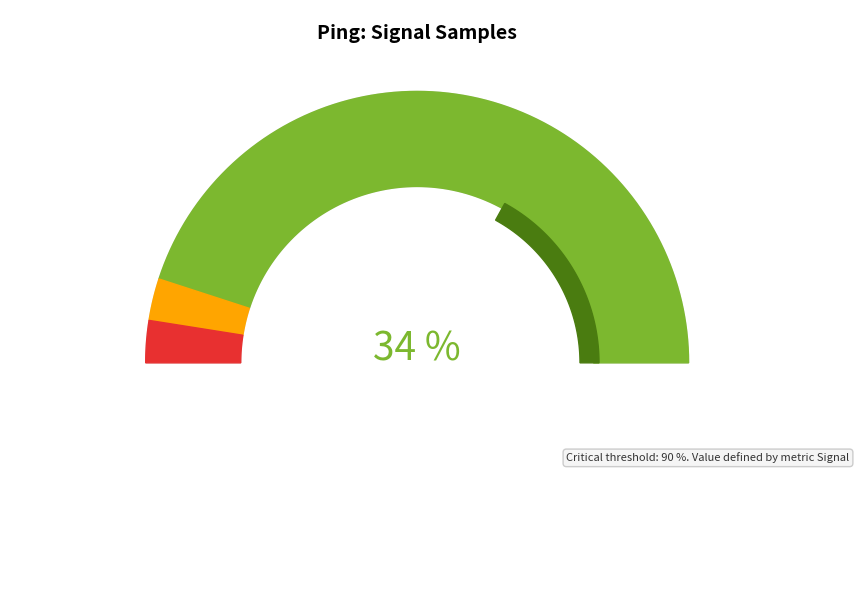

Do -38 and -38 together represent more than half of the pie?

No